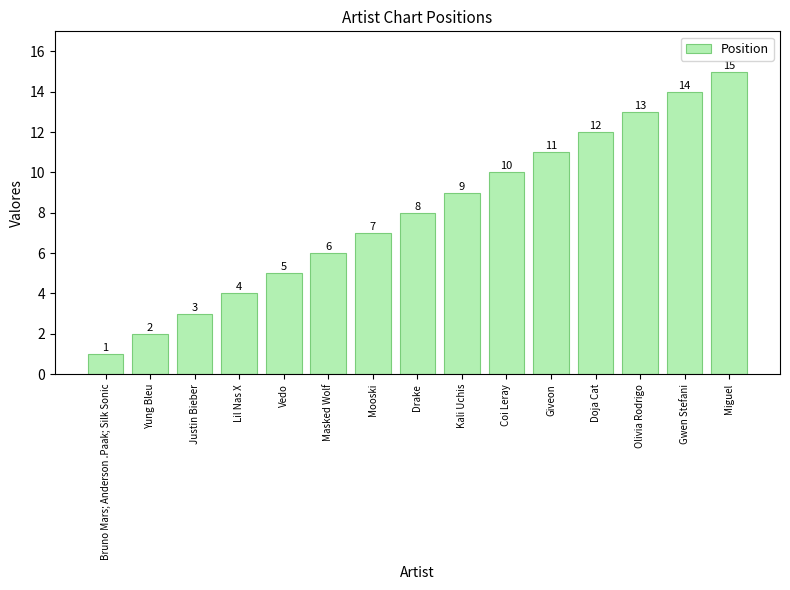

Which has a higher value, Lil Nas X or Mooski?

Mooski